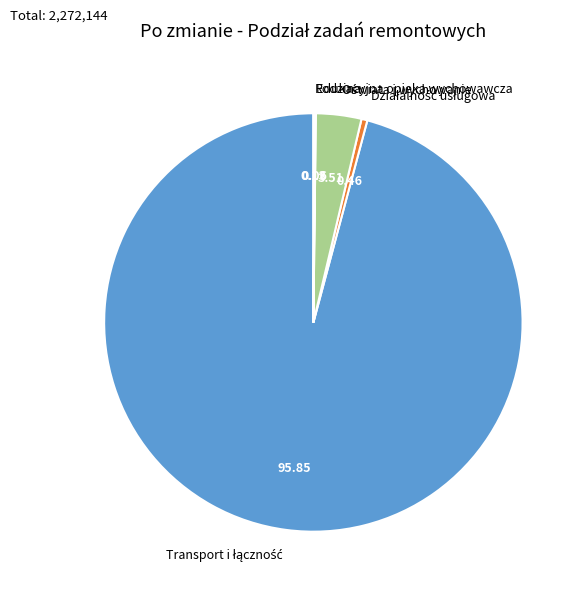

Is there a majority slice in this chart?

Yes